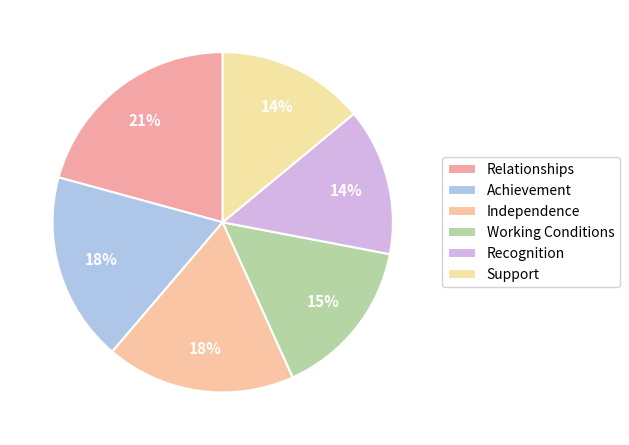

The Achievement slice represents 27% of the pie. True or false?

False